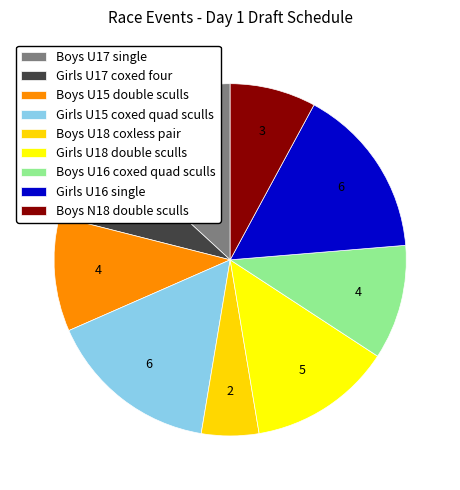

Count the number of slices in the pie.

9